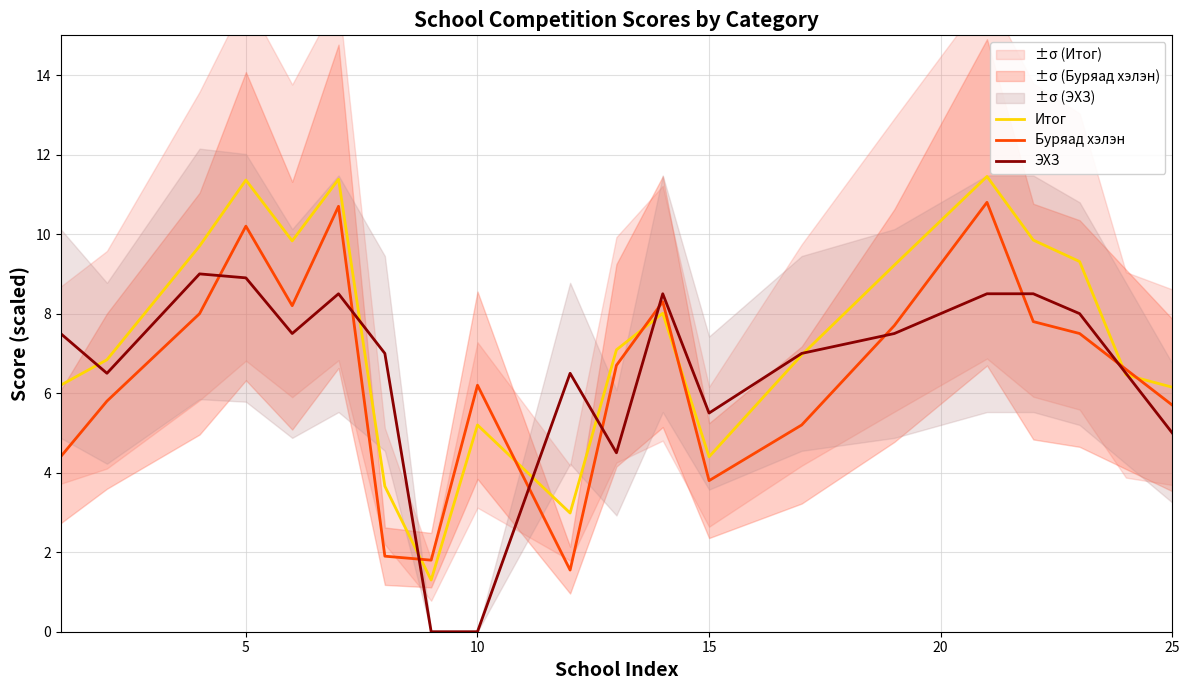

What is the lowest value of the Итог series?

1.3